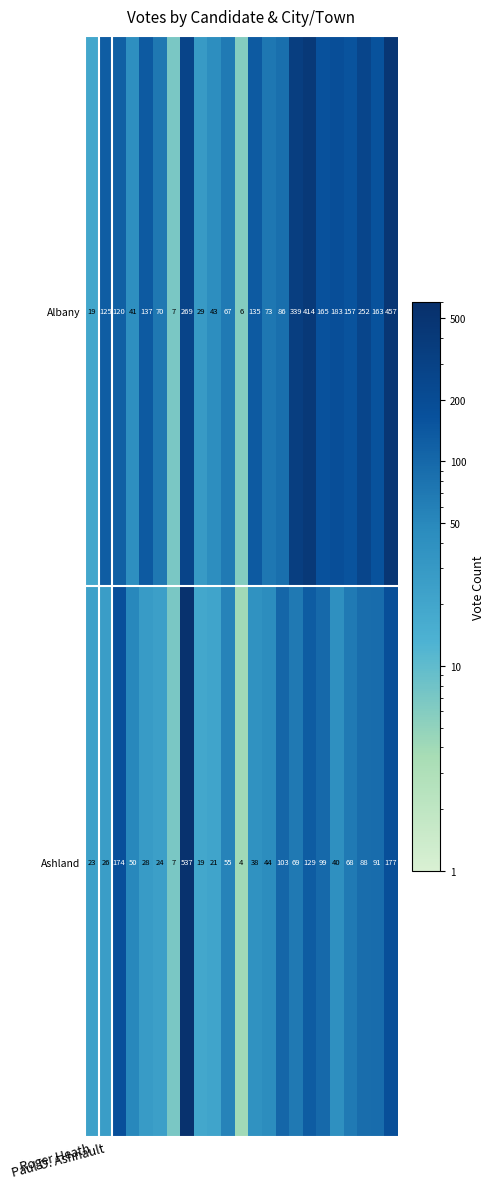

How many categories are shown in the chart?

23